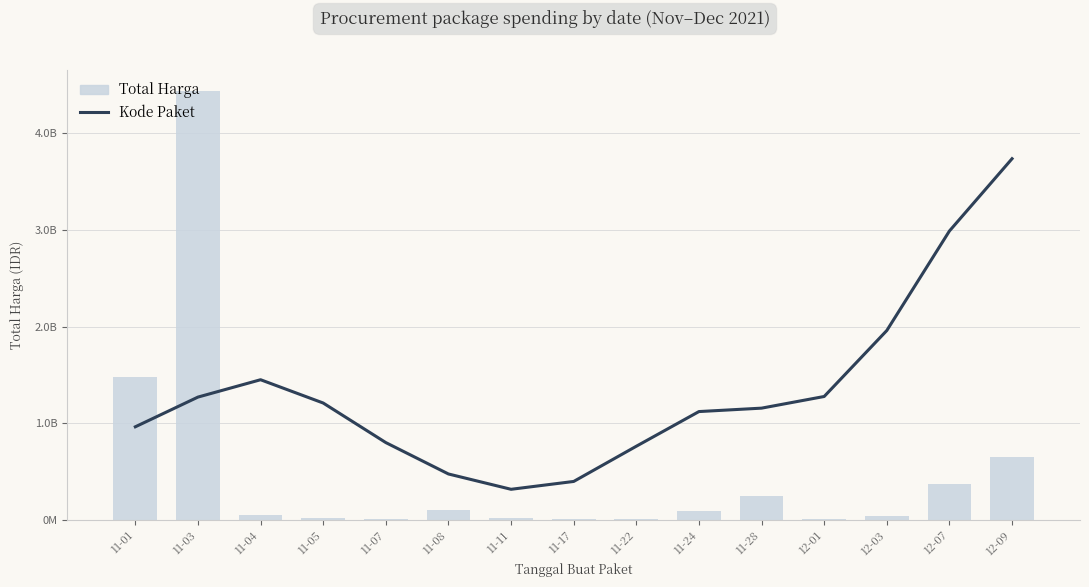

Rank the categories by Total Harga value from lowest to highest.

12-01, 11-17, 11-07, 11-22, 11-11, 11-05, 12-03, 11-04, 11-24, 11-08, 11-28, 12-07, 12-09, 11-01, 11-03